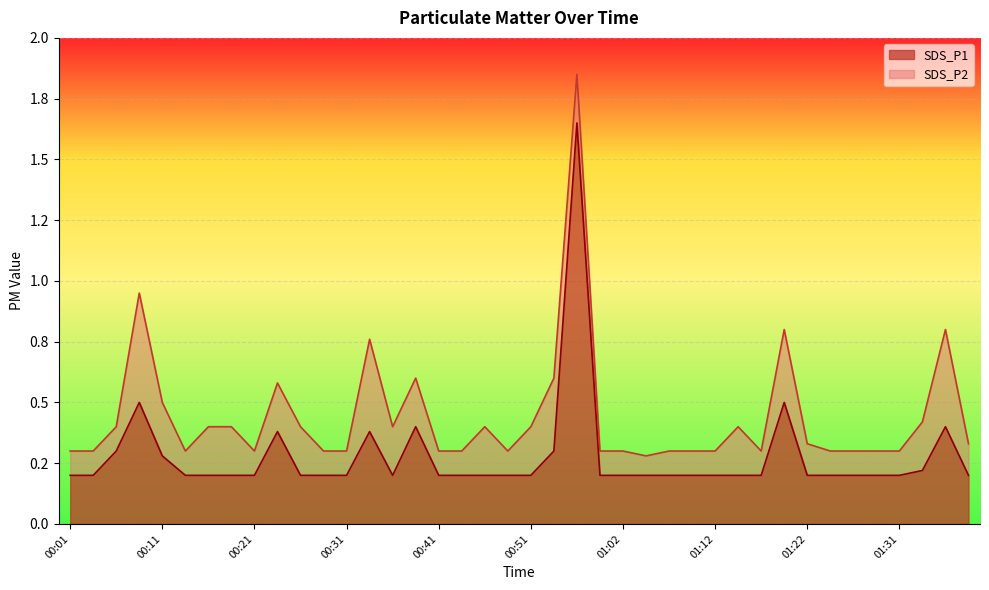

How many points are higher than both their immediate neighbors (excluding endpoints)?

7